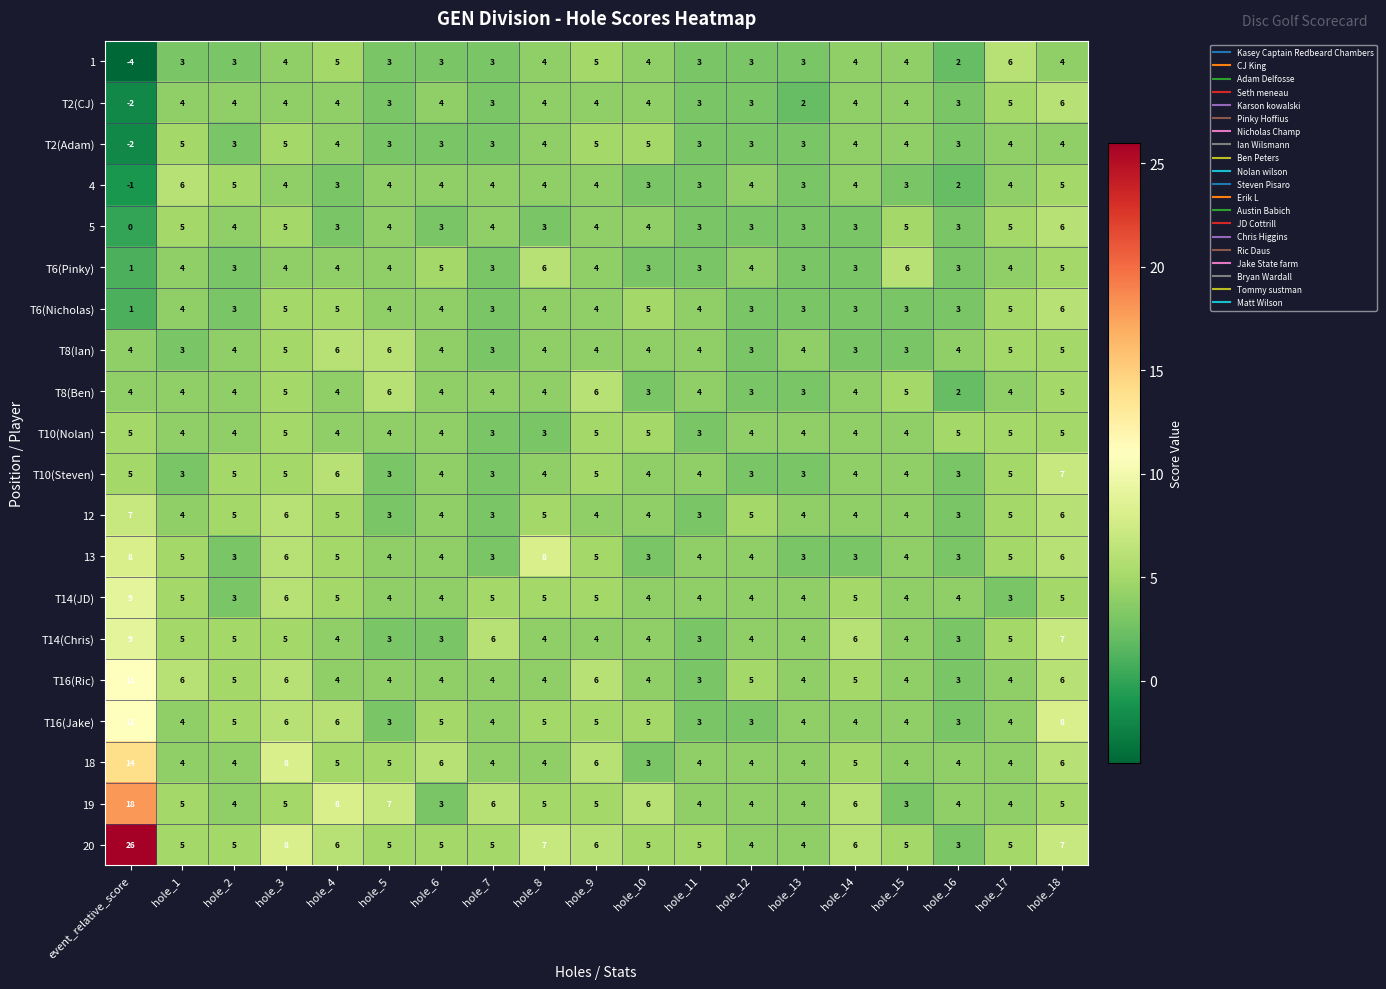

How many 5 values are between 3 and 5?

17